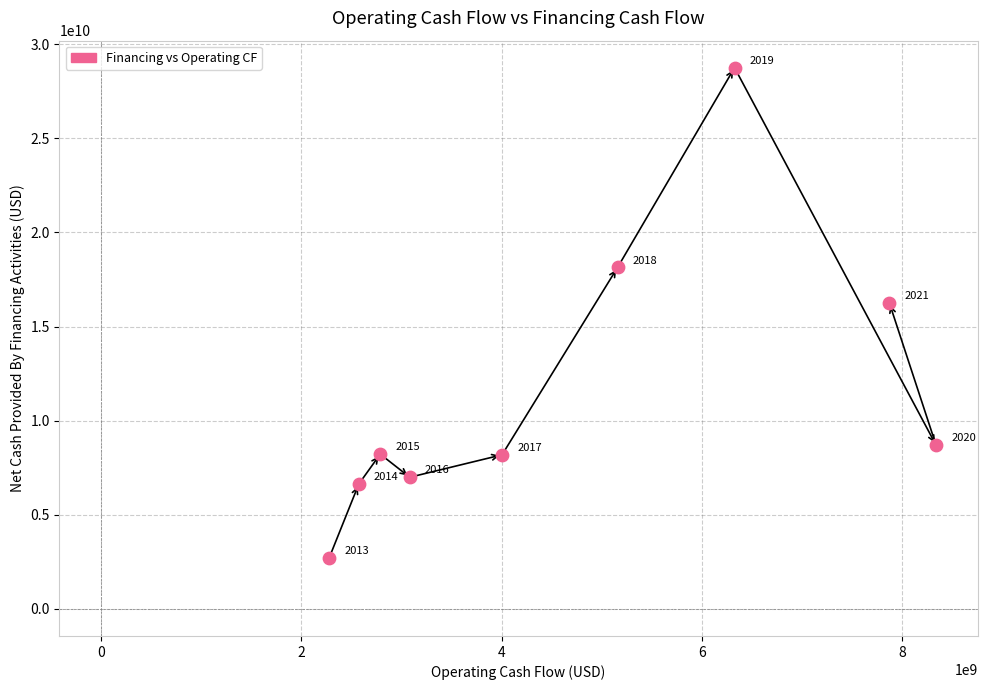

What is the average X value?

4714444444